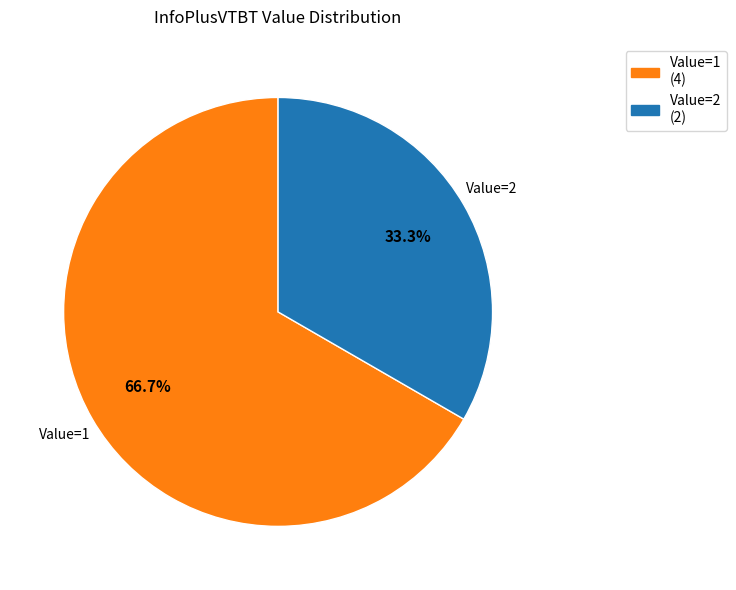

What is the ratio of the value at Value=1 to the value at Value=2?

2.0